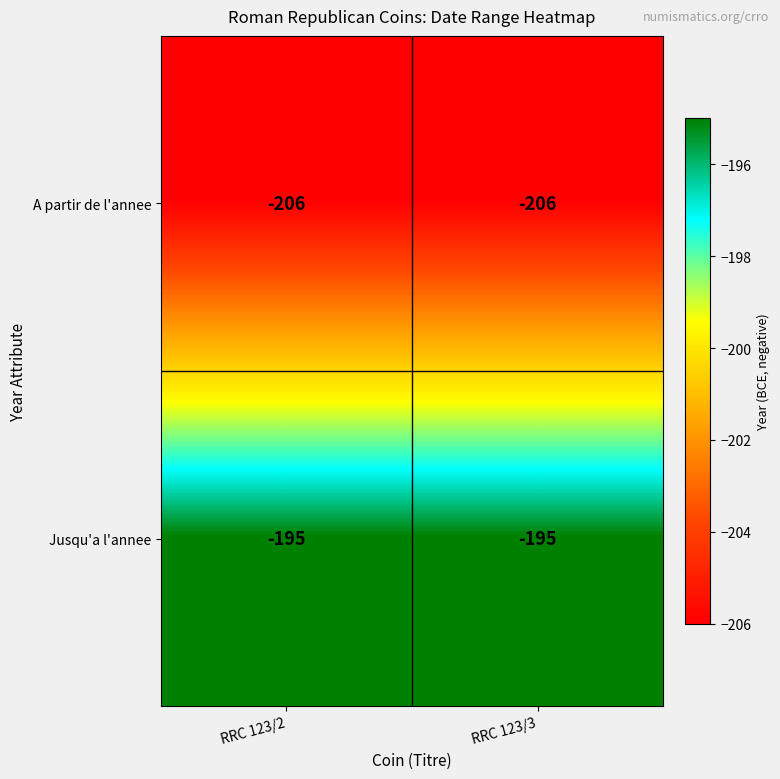

What is the minimum value shown in the chart?

-206